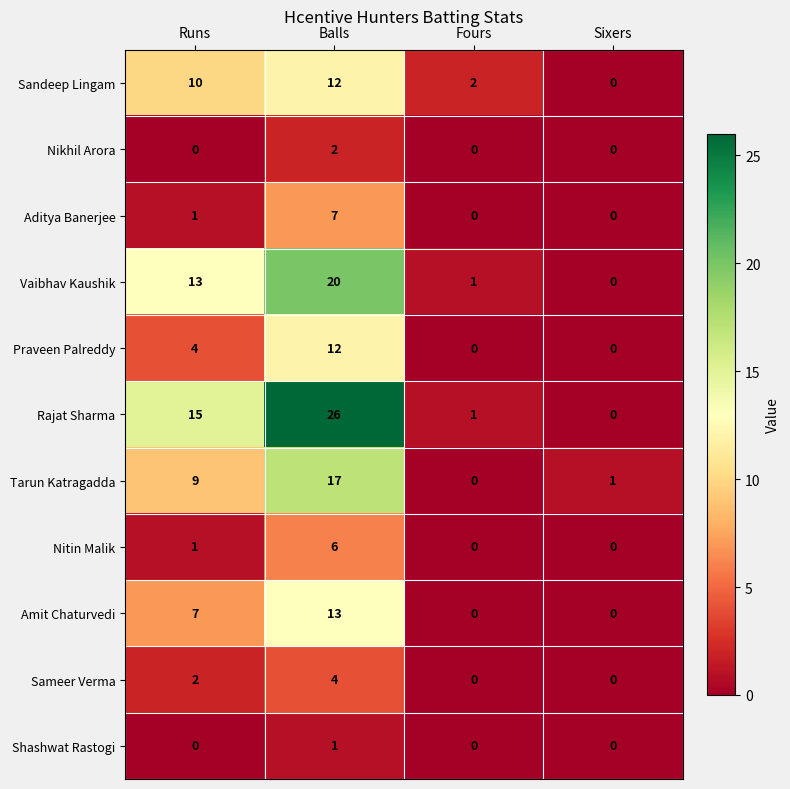

The Tarun Katragadda series shows 2 at Sixers. True or false?

False